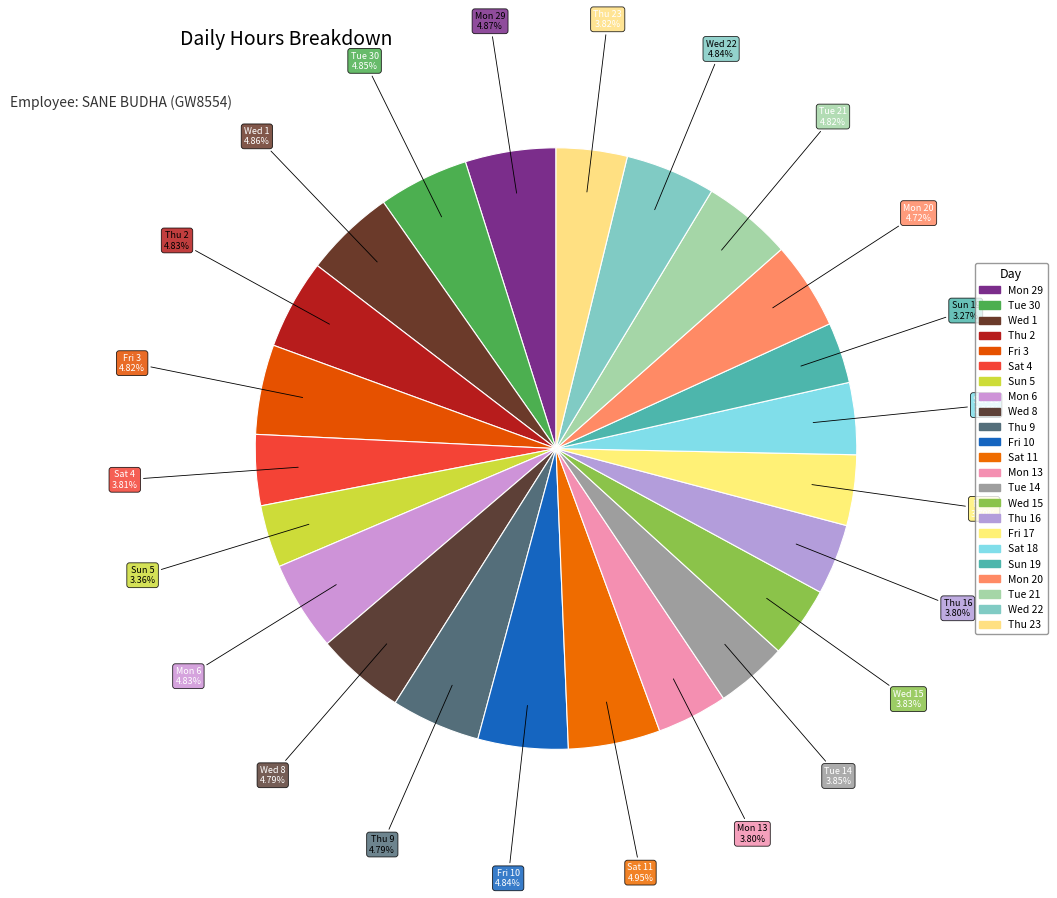

Rank the categories by value from lowest to highest.

Sun 19, Sun 5, Fri 17, Mon 13, Thu 16, Sat 4, Thu 23, Wed 15, Tue 14, Sat 18, Mon 20, Wed 8, Thu 9, Tue 21, Fri 3, Mon 6, Thu 2, Wed 22, Fri 10, Tue 30, Wed 1, Mon 29, Sat 11